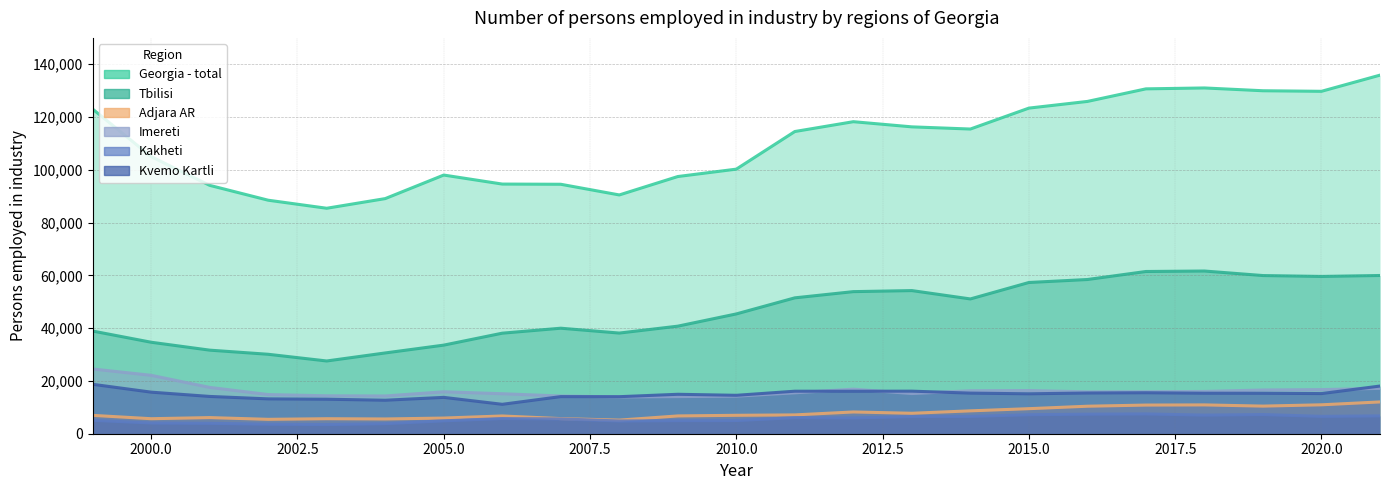

At which category does the chart reach its peak across all series?

2021